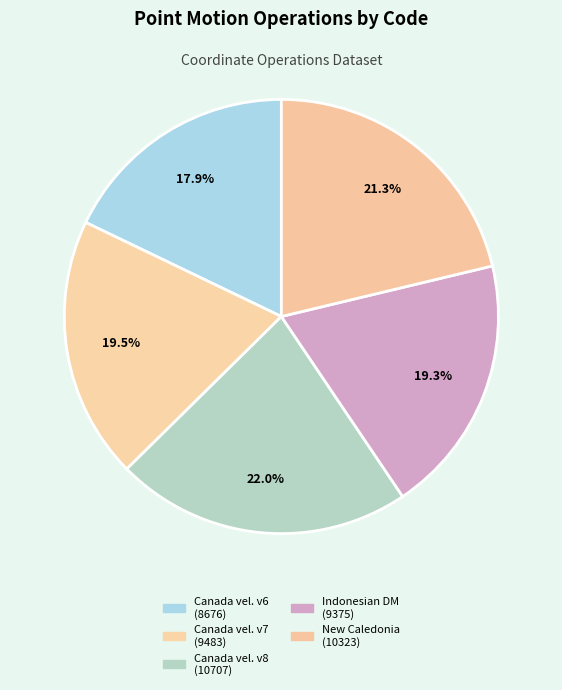

Is there a majority slice in this chart?

No